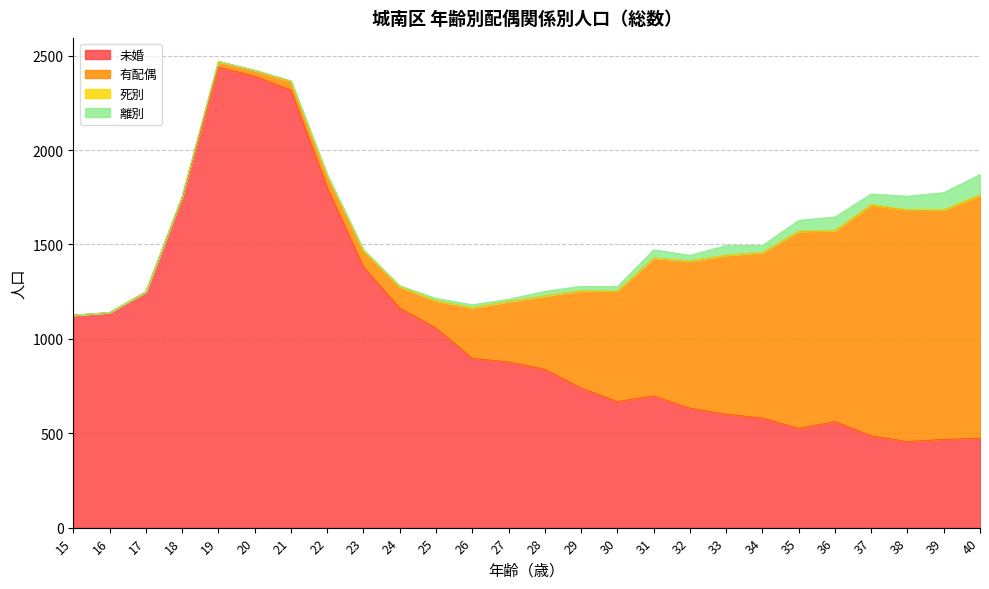

Where is the first local maximum for 死別?

21